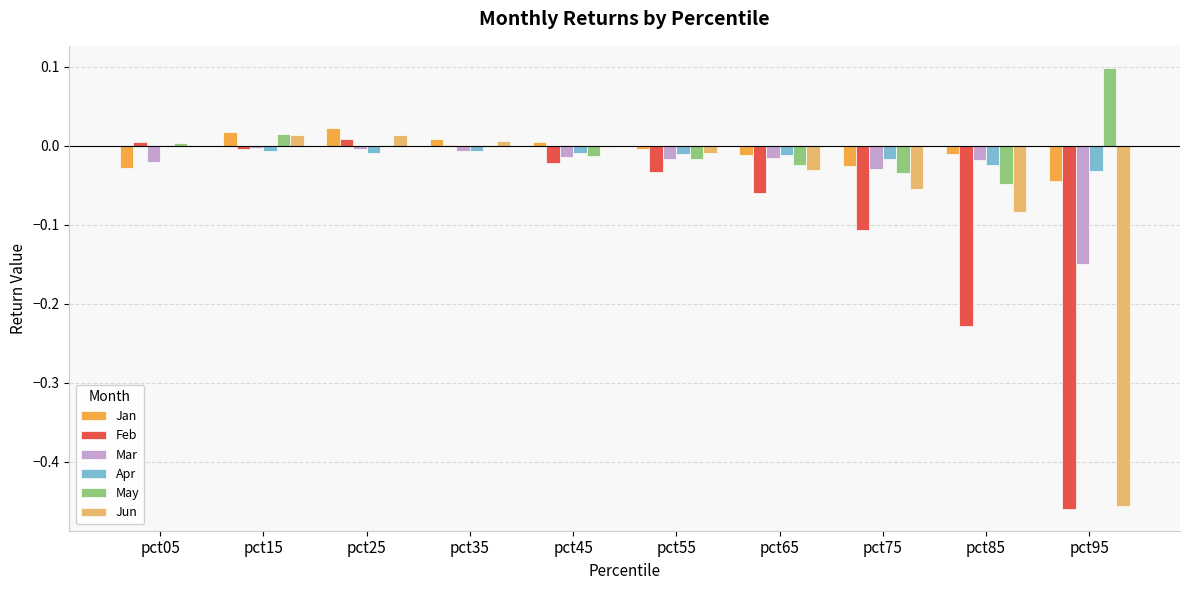

Is the value of Feb at pct65 greater than the value of May at pct75?

No